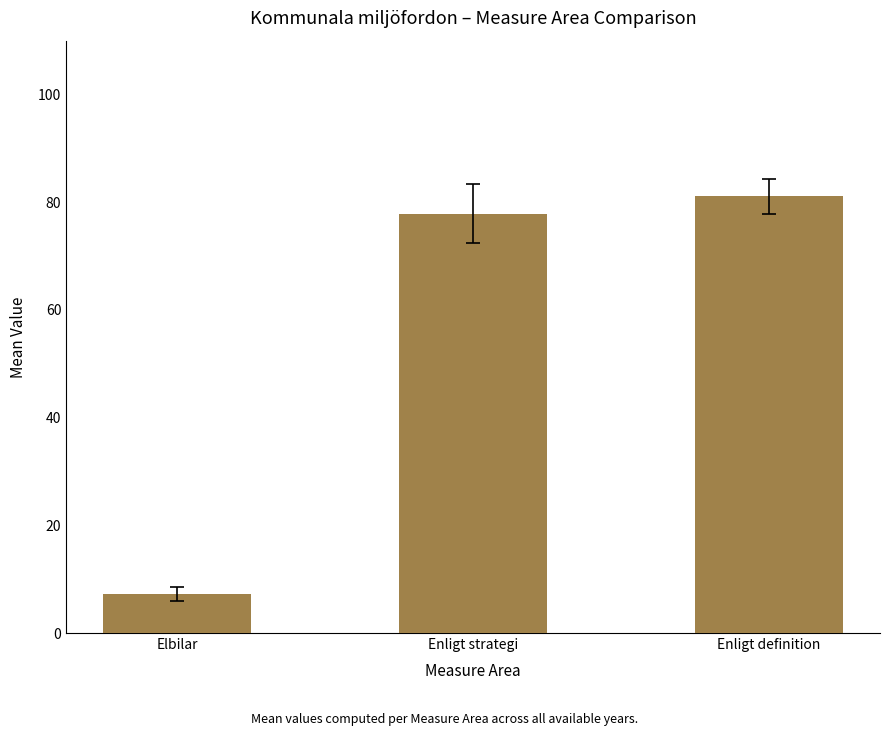

Where does the data first go above 77?

Enligt strategi